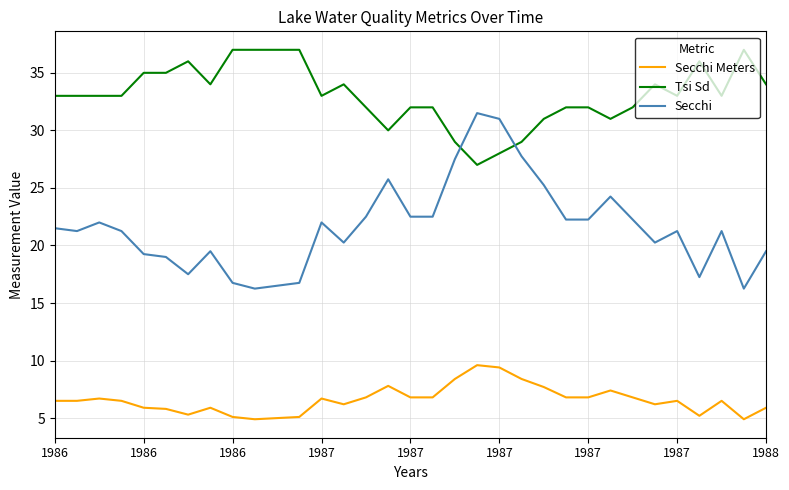

What is the difference between the maximum and minimum values in the Secchi Meters series?

4.7